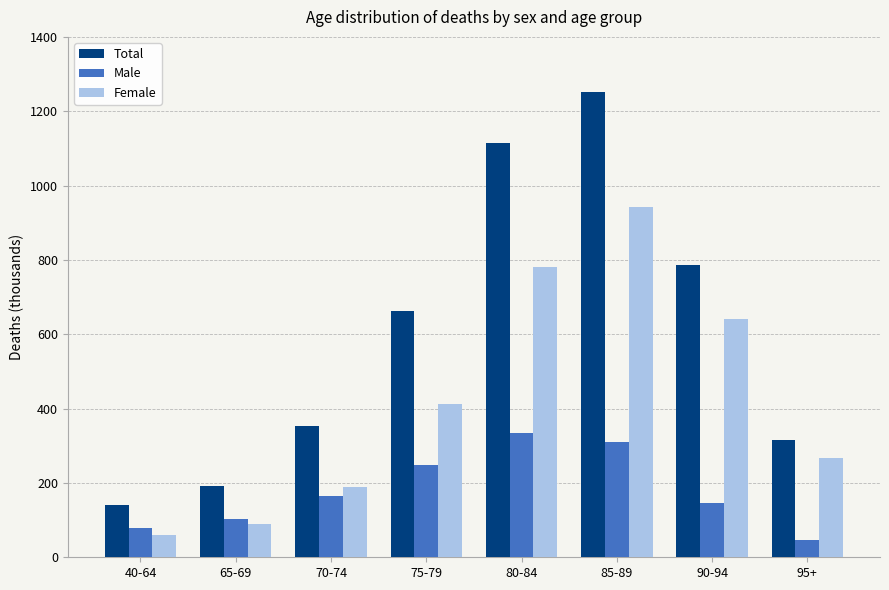

At which label does Female reach its peak?

85-89